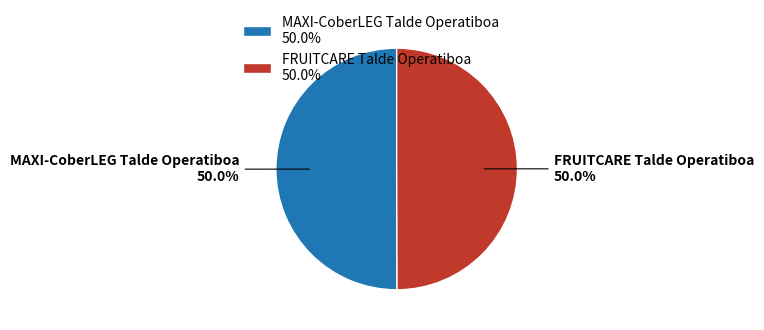

Count the number of slices in the pie.

2